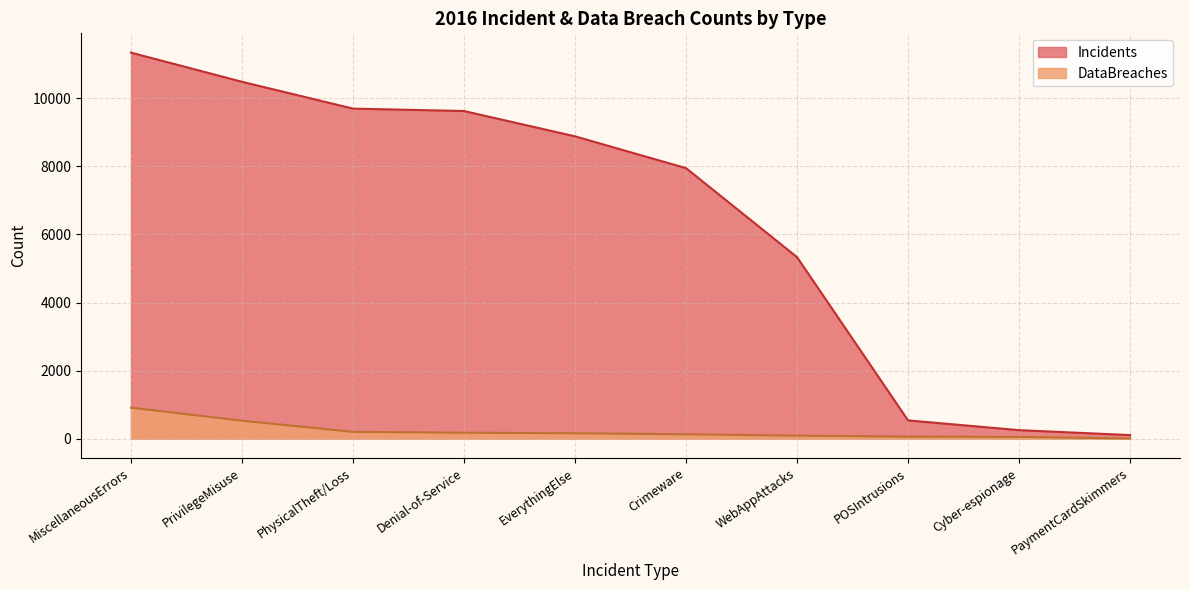

What is the lowest value of the Incidents series?

102